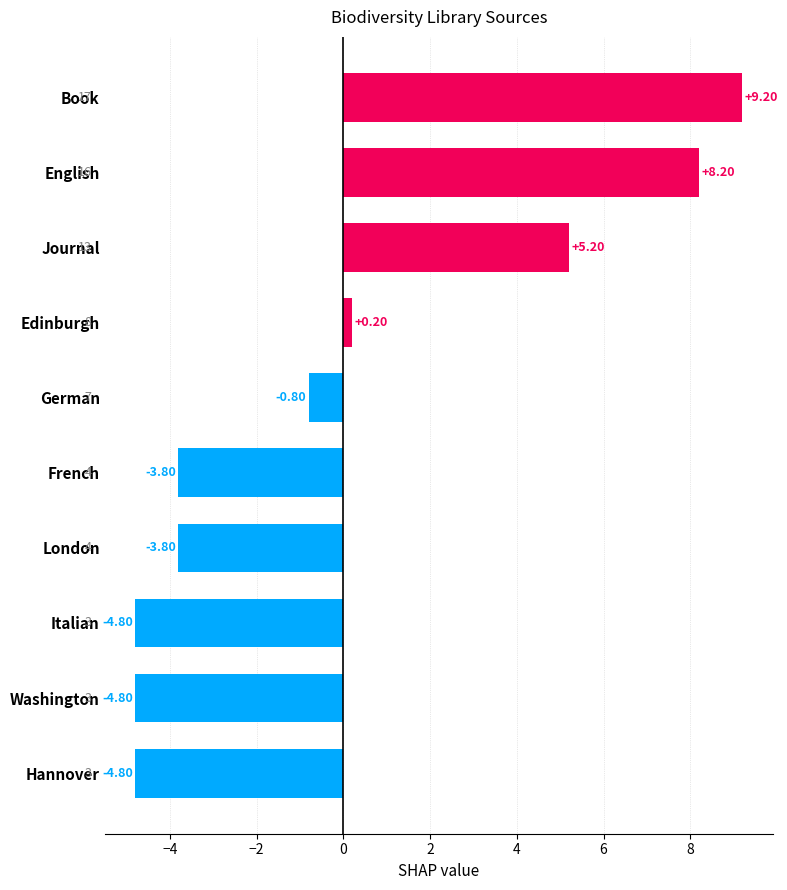

Does the chart contain any negative values?

Yes